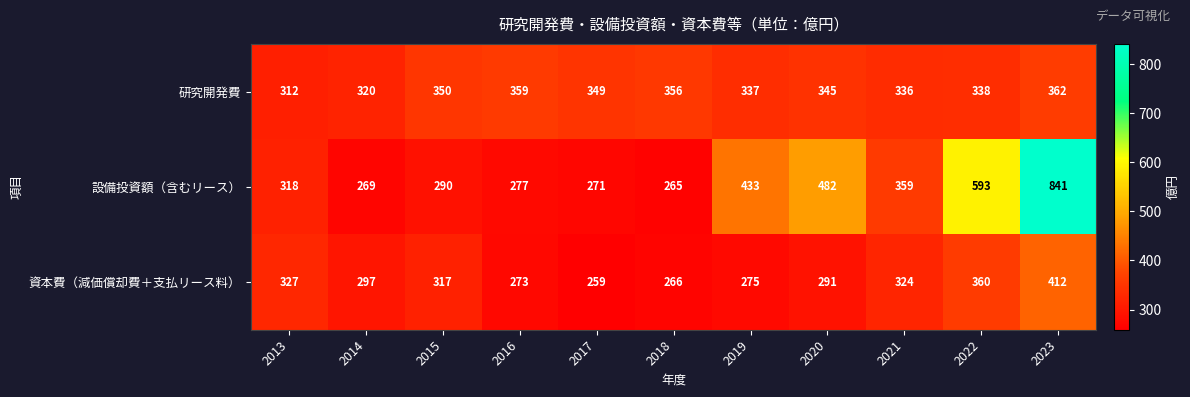

What is the approximate value of 研究開発費 at 2018?

356